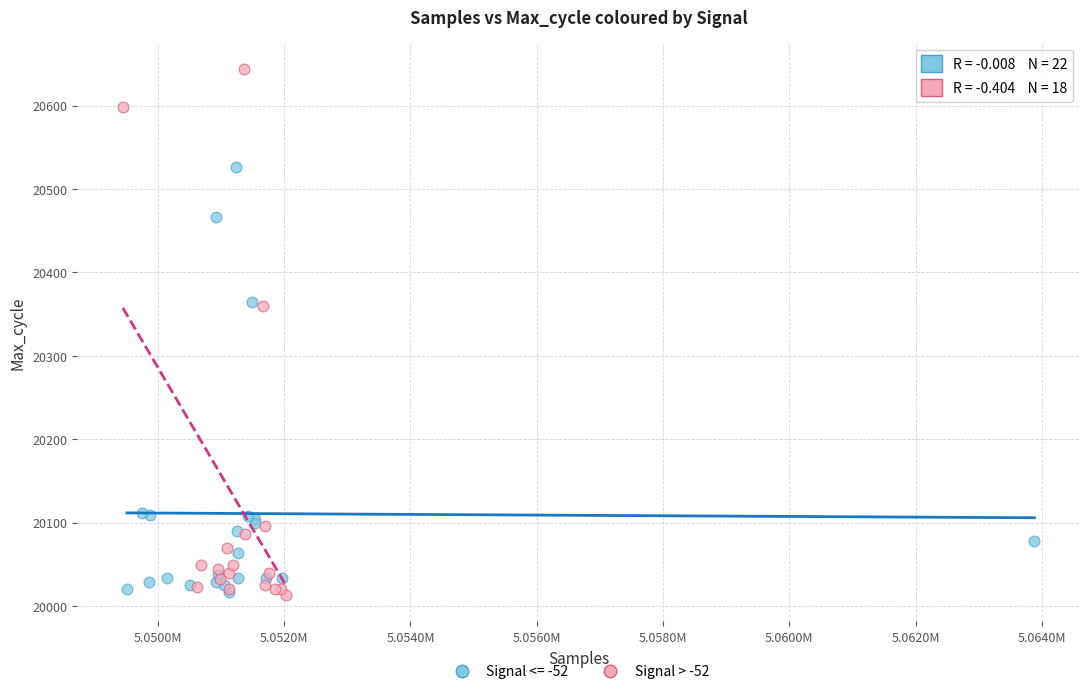

Which series has the largest Y range (max minus min)?

Signal > -52